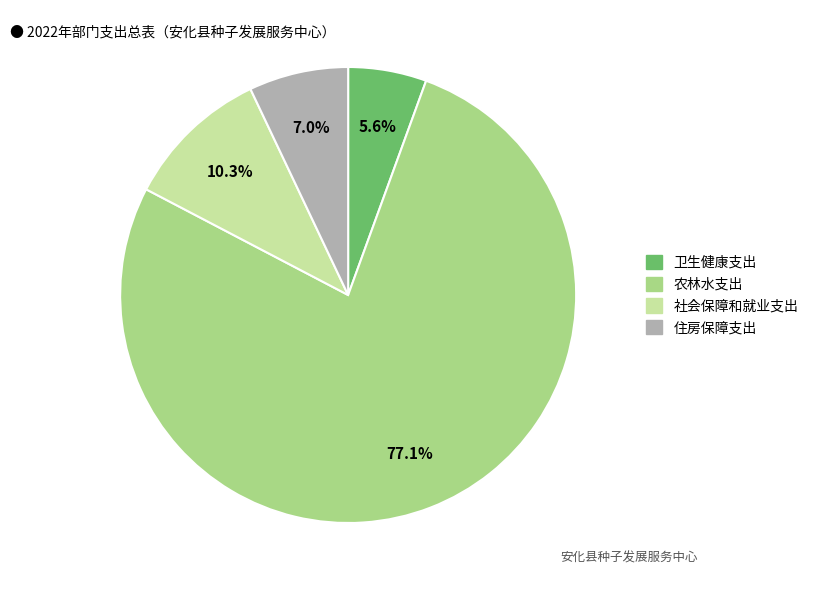

To the nearest percent, what is the average slice percentage?

25%